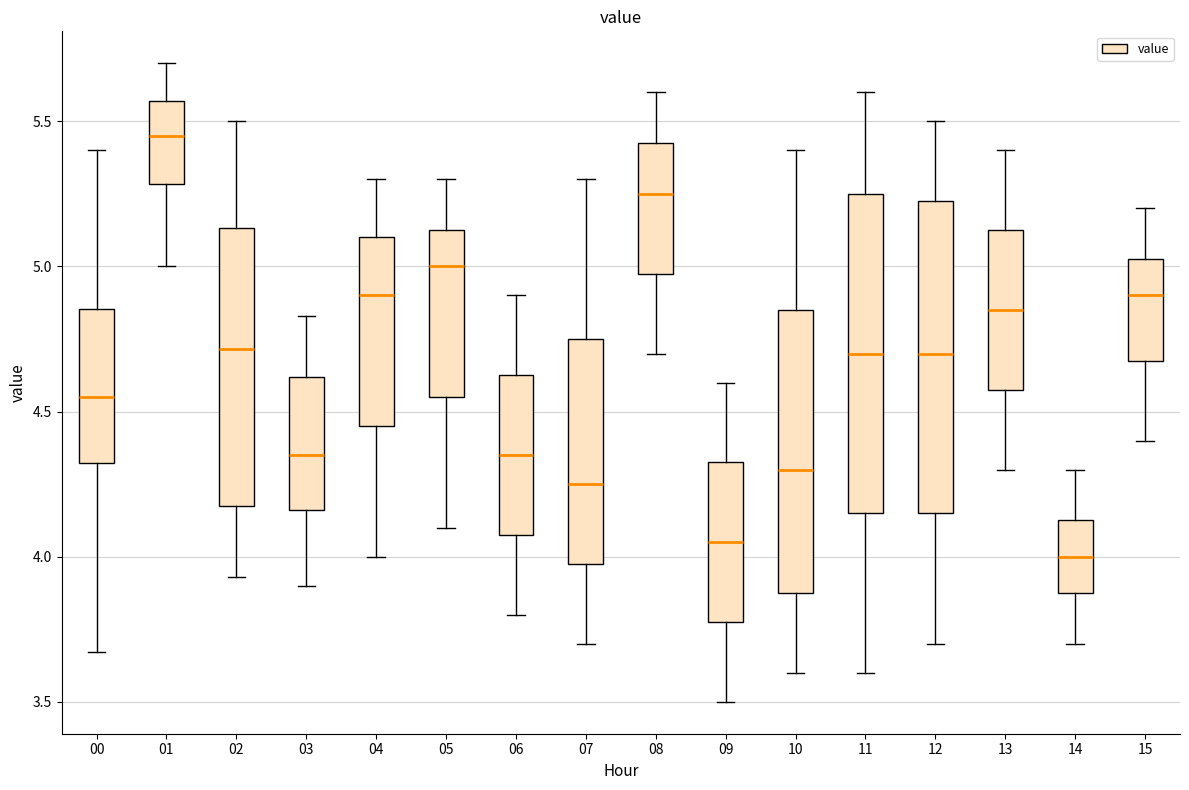

Which box's median line is the highest?

01